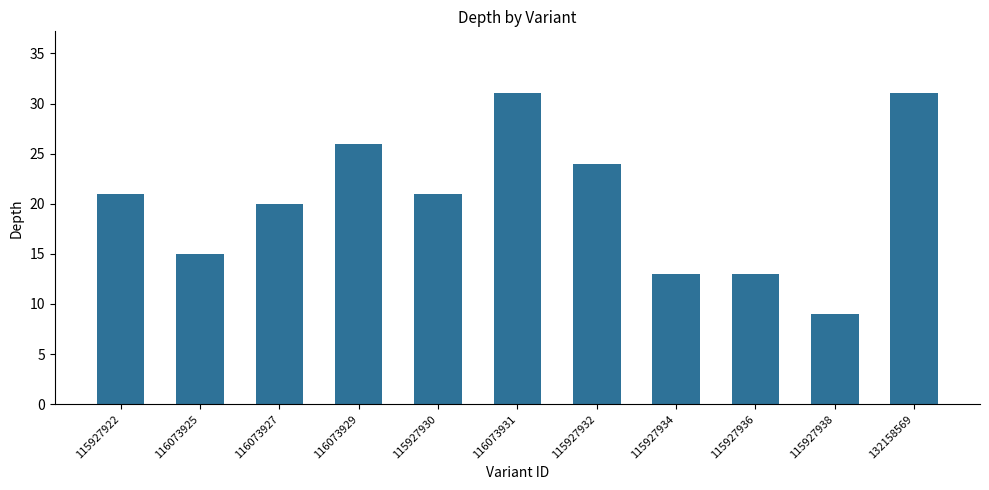

True or false: the data shows 15 at 116073925.

True